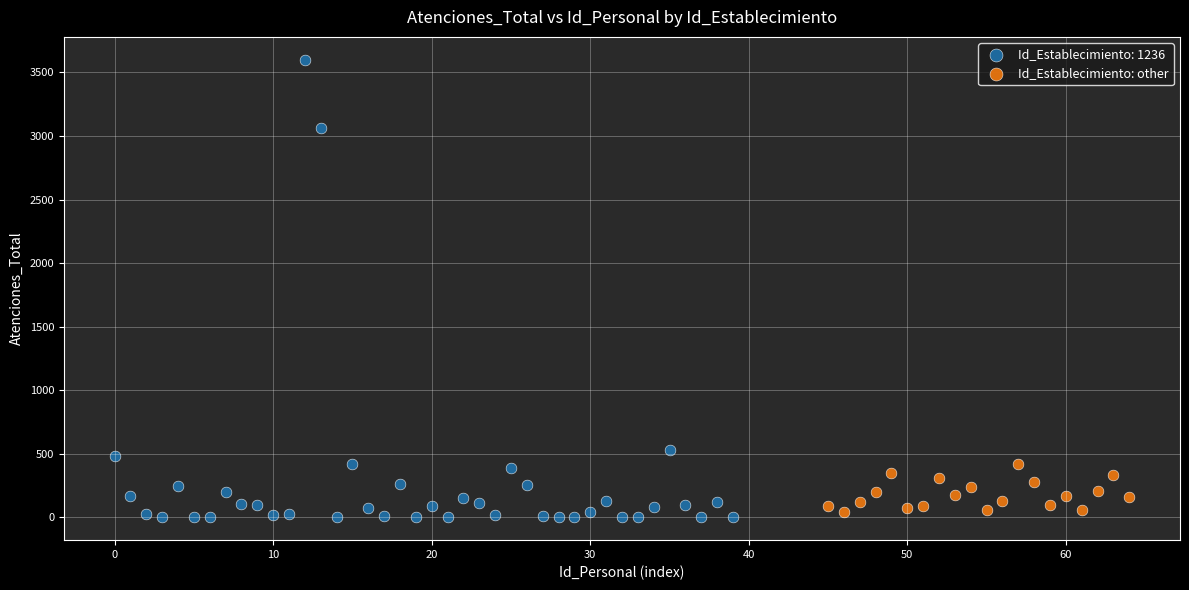

Which series contains the highest Y value?

Id_Establecimiento: 1236